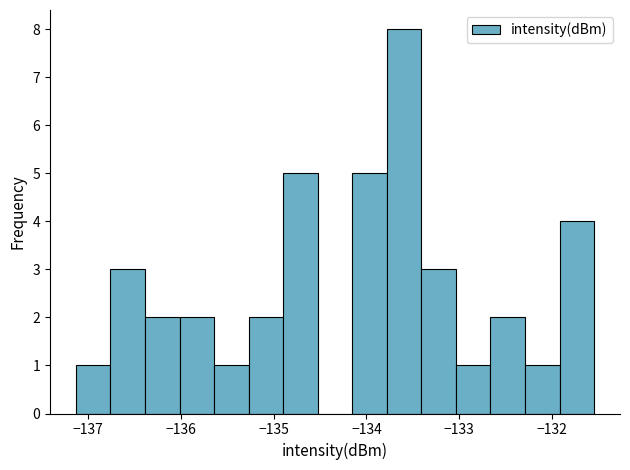

Around what value on the x-axis is the tallest bar? Give the approximate position of its centre, as read against the axis.

-133.6